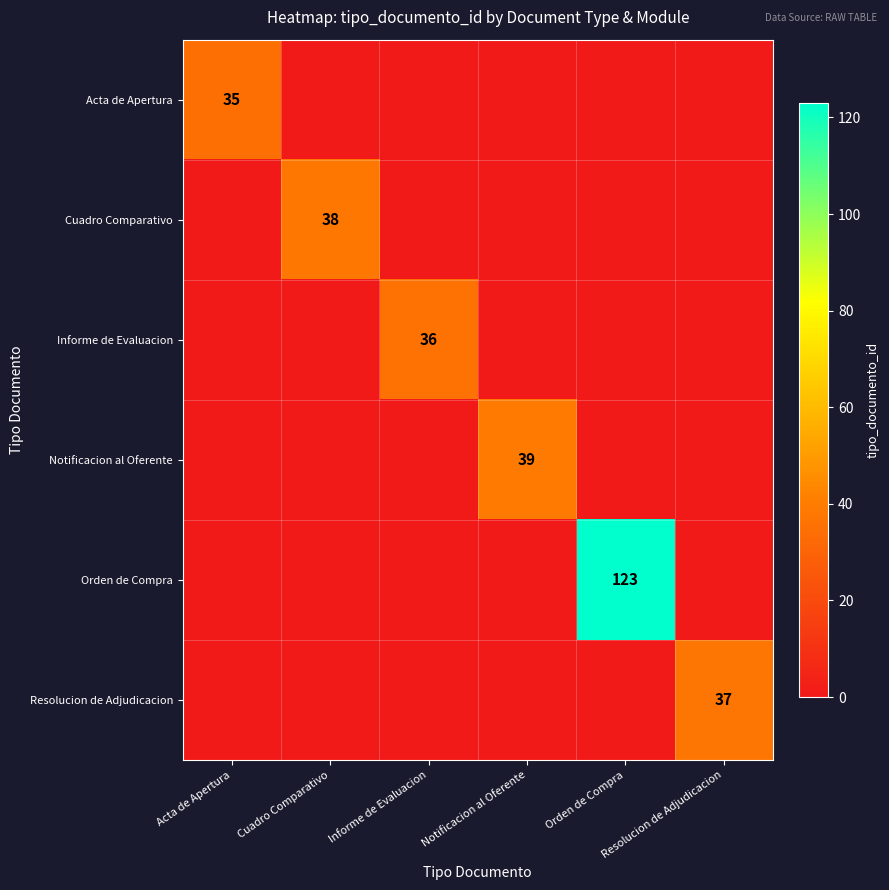

What is the total value across all series at Cuadro Comparativo?

38